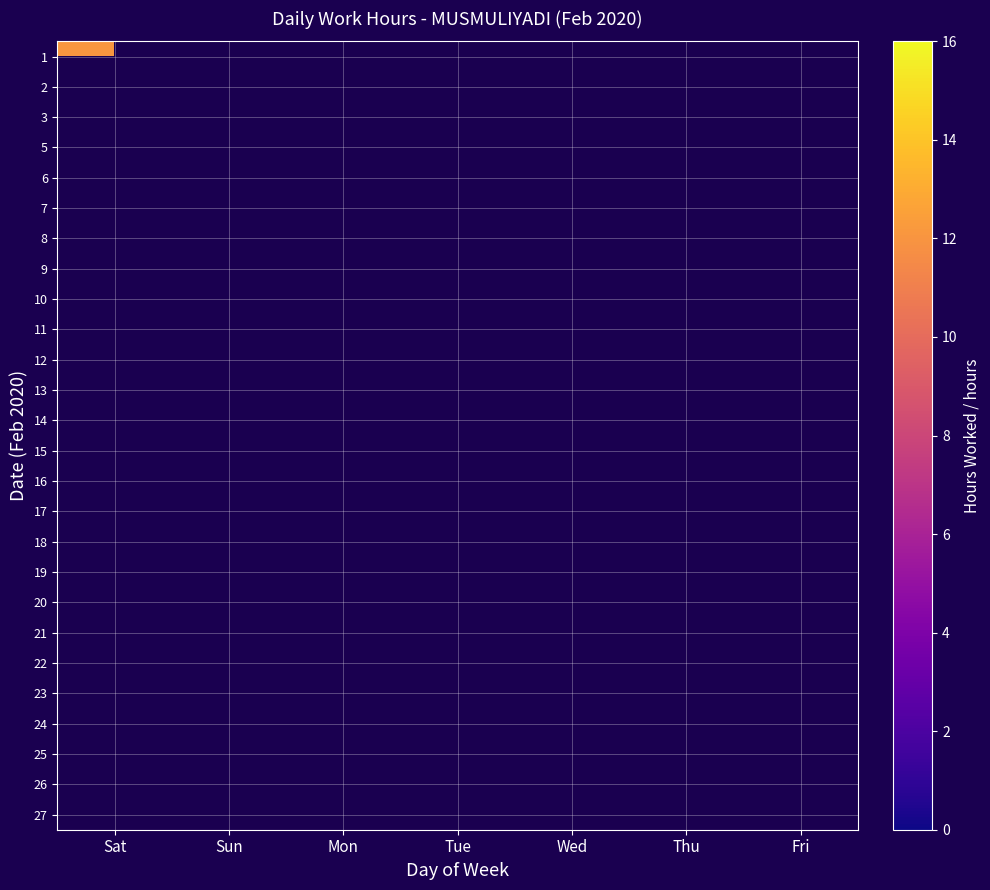

Reading right to left, what are all the values shown in this chart?

1: Fri=0.0	Thu=0.0	Wed=0.0	Tue=0.0	Mon=0.0	Sun=0.0	Sat=12.1
2: Fri=0.0	Thu=0.0	Wed=0.0	Tue=0.0	Mon=0.0	Sun=11.3	Sat=0.0
3: Fri=0.0	Thu=0.0	Wed=0.0	Tue=0.0	Mon=11.2	Sun=0.0	Sat=0.0
5: Fri=0.0	Thu=0.0	Wed=14.2	Tue=0.0	Mon=0.0	Sun=0.0	Sat=0.0
6: Fri=0.0	Thu=14.4	Wed=0.0	Tue=0.0	Mon=0.0	Sun=0.0	Sat=0.0
7: Fri=11.3	Thu=0.0	Wed=0.0	Tue=0.0	Mon=0.0	Sun=0.0	Sat=0.0
8: Fri=0.0	Thu=0.0	Wed=0.0	Tue=0.0	Mon=0.0	Sun=0.0	Sat=11.4
9: Fri=0.0	Thu=0.0	Wed=0.0	Tue=0.0	Mon=0.0	Sun=9.2	Sat=0.0
10: Fri=0.0	Thu=0.0	Wed=0.0	Tue=0.0	Mon=11.2	Sun=0.0	Sat=0.0
11: Fri=0.0	Thu=0.0	Wed=0.0	Tue=11.1	Mon=0.0	Sun=0.0	Sat=0.0
12: Fri=0.0	Thu=0.0	Wed=11.1	Tue=0.0	Mon=0.0	Sun=0.0	Sat=0.0
13: Fri=0.0	Thu=11.1	Wed=0.0	Tue=0.0	Mon=0.0	Sun=0.0	Sat=0.0
14: Fri=11.0	Thu=0.0	Wed=0.0	Tue=0.0	Mon=0.0	Sun=0.0	Sat=0.0
15: Fri=0.0	Thu=0.0	Wed=0.0	Tue=0.0	Mon=0.0	Sun=0.0	Sat=11.3
16: Fri=0.0	Thu=0.0	Wed=0.0	Tue=0.0	Mon=0.0	Sun=9.4	Sat=0.0
17: Fri=0.0	Thu=0.0	Wed=0.0	Tue=0.0	Mon=11.2	Sun=0.0	Sat=0.0
18: Fri=0.0	Thu=0.0	Wed=0.0	Tue=11.2	Mon=0.0	Sun=0.0	Sat=0.0
19: Fri=0.0	Thu=0.0	Wed=11.1	Tue=0.0	Mon=0.0	Sun=0.0	Sat=0.0
20: Fri=0.0	Thu=11.3	Wed=0.0	Tue=0.0	Mon=0.0	Sun=0.0	Sat=0.0
21: Fri=14.3	Thu=0.0	Wed=0.0	Tue=0.0	Mon=0.0	Sun=0.0	Sat=0.0
22: Fri=0.0	Thu=0.0	Wed=0.0	Tue=0.0	Mon=0.0	Sun=0.0	Sat=11.4
23: Fri=0.0	Thu=0.0	Wed=0.0	Tue=0.0	Mon=0.0	Sun=9.2	Sat=0.0
24: Fri=0.0	Thu=0.0	Wed=0.0	Tue=0.0	Mon=14.3	Sun=0.0	Sat=0.0
25: Fri=0.0	Thu=0.0	Wed=0.0	Tue=14.2	Mon=0.0	Sun=0.0	Sat=0.0
26: Fri=0.0	Thu=0.0	Wed=15.4	Tue=0.0	Mon=0.0	Sun=0.0	Sat=0.0
27: Fri=0.0	Thu=14.2	Wed=0.0	Tue=0.0	Mon=0.0	Sun=0.0	Sat=0.0